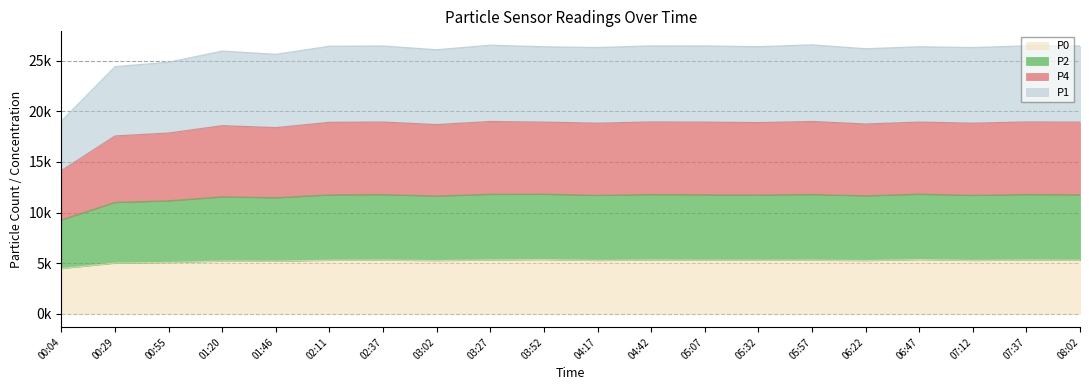

What is the approximate value of P0 at 05:32?

5291.9